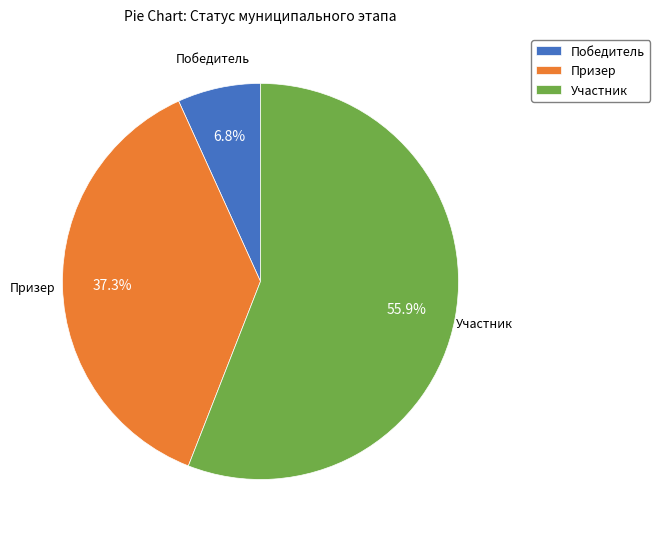

How many segments does this pie chart have?

3